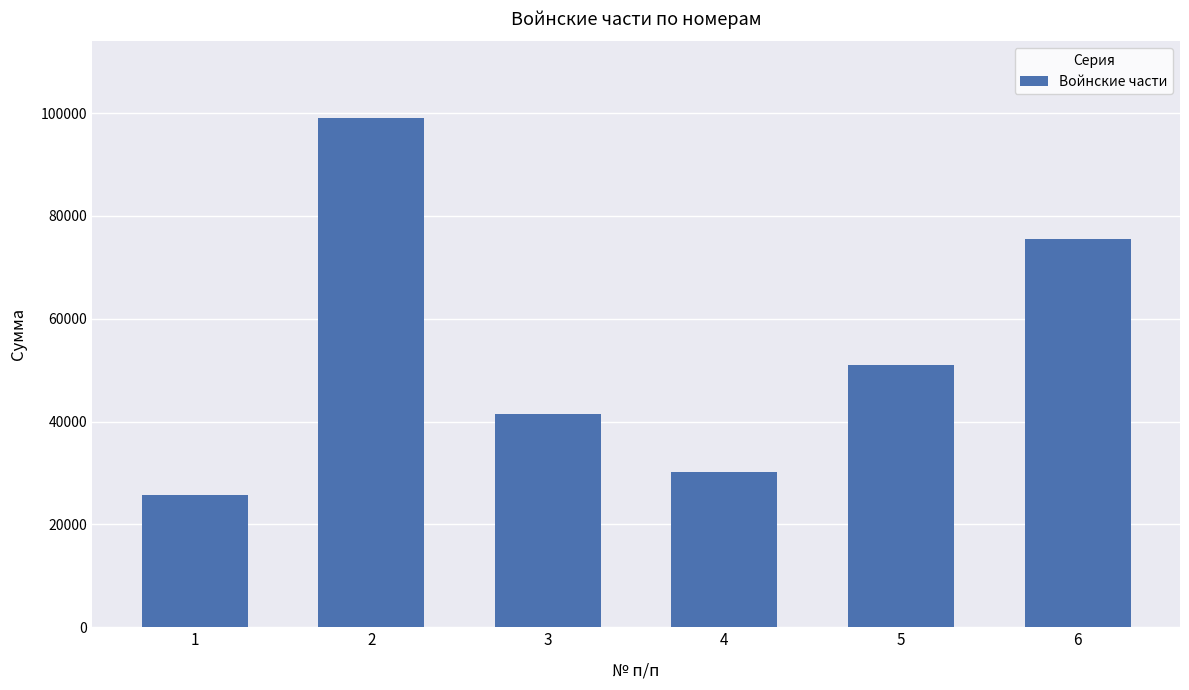

Approximately how many times larger is the value at 5 compared to 6?

0.7